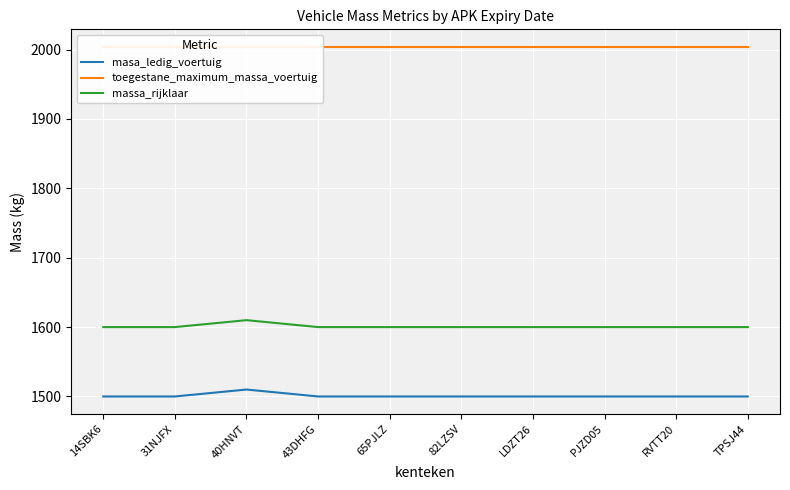

The value of massa_rijklaar at 82LZSV is 1600. True or false?

True